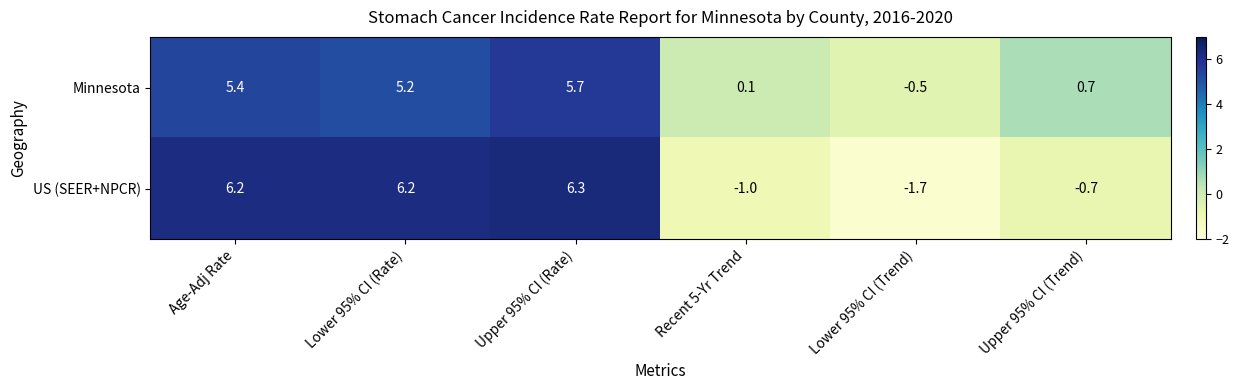

The value of US (SEER+NPCR) at Lower 95% CI (Rate) is 6.2. True or false?

True